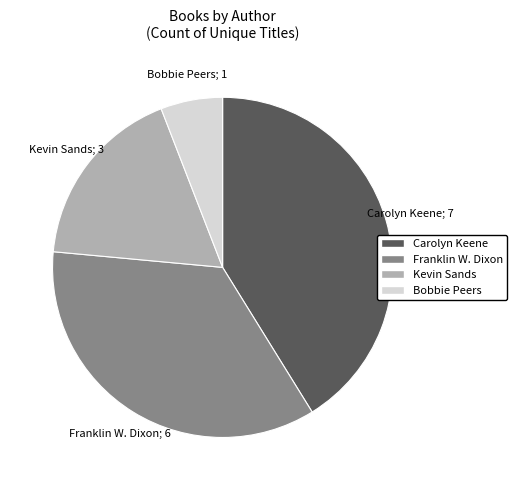

Which category has the smallest portion of the pie?

Bobbie Peers